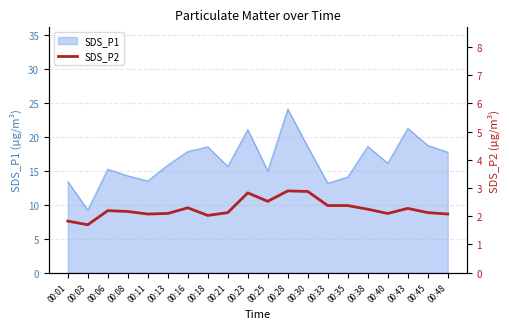

True or false: SDS_P1 has a value of 36.6 at 00:23.

False